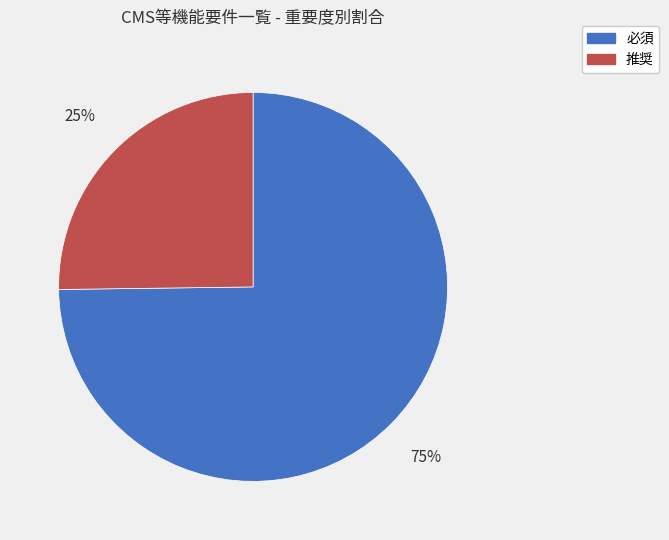

Which category has the biggest portion of the pie?

必須